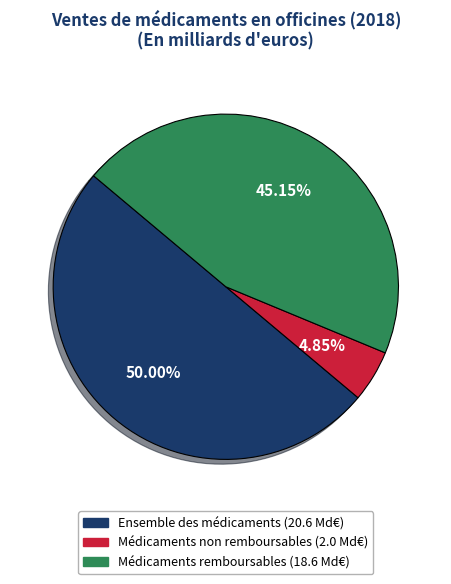

How many segments does this pie chart have?

3